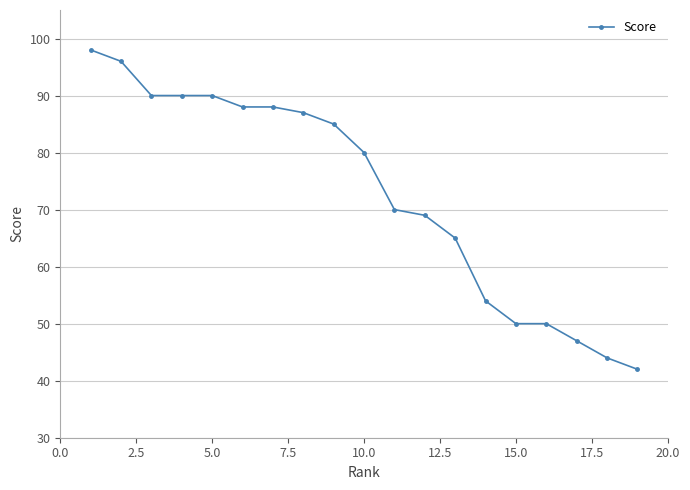

What is the value of the 14th point from the left?

54